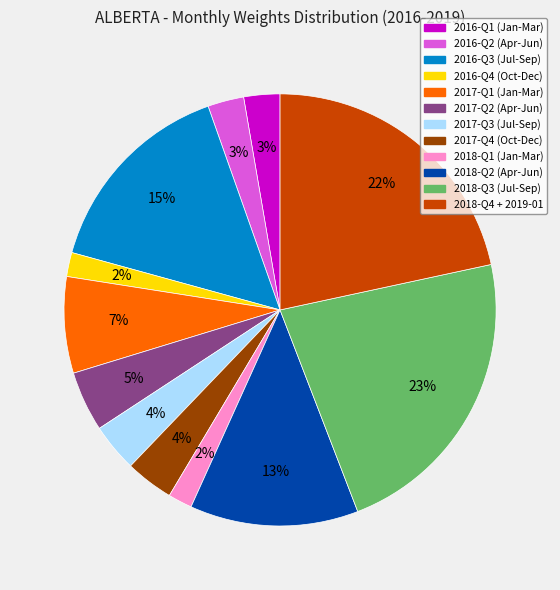

To the nearest percent, what is the average slice percentage?

8%